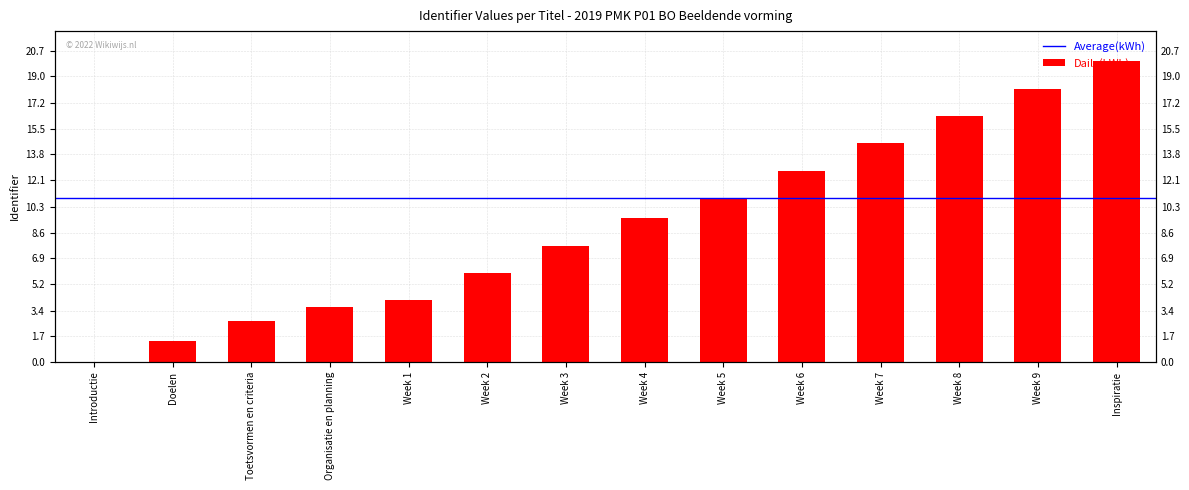

Rank the categories by value from lowest to highest.

Introductie, Doelen, Toetsvormen en criteria, Organisatie en planning, Week 1, Week 2, Week 3, Week 4, Week 5, Week 6, Week 7, Week 8, Week 9, Inspiratie